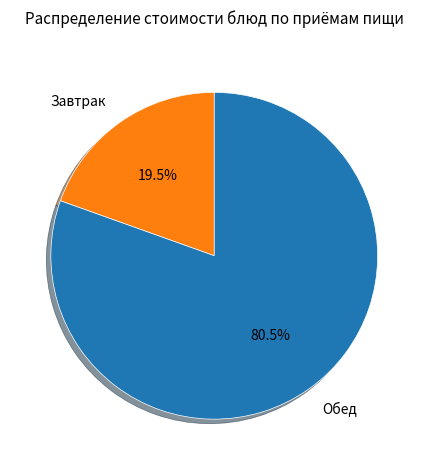

Which has a higher value, Обед or Завтрак?

Обед